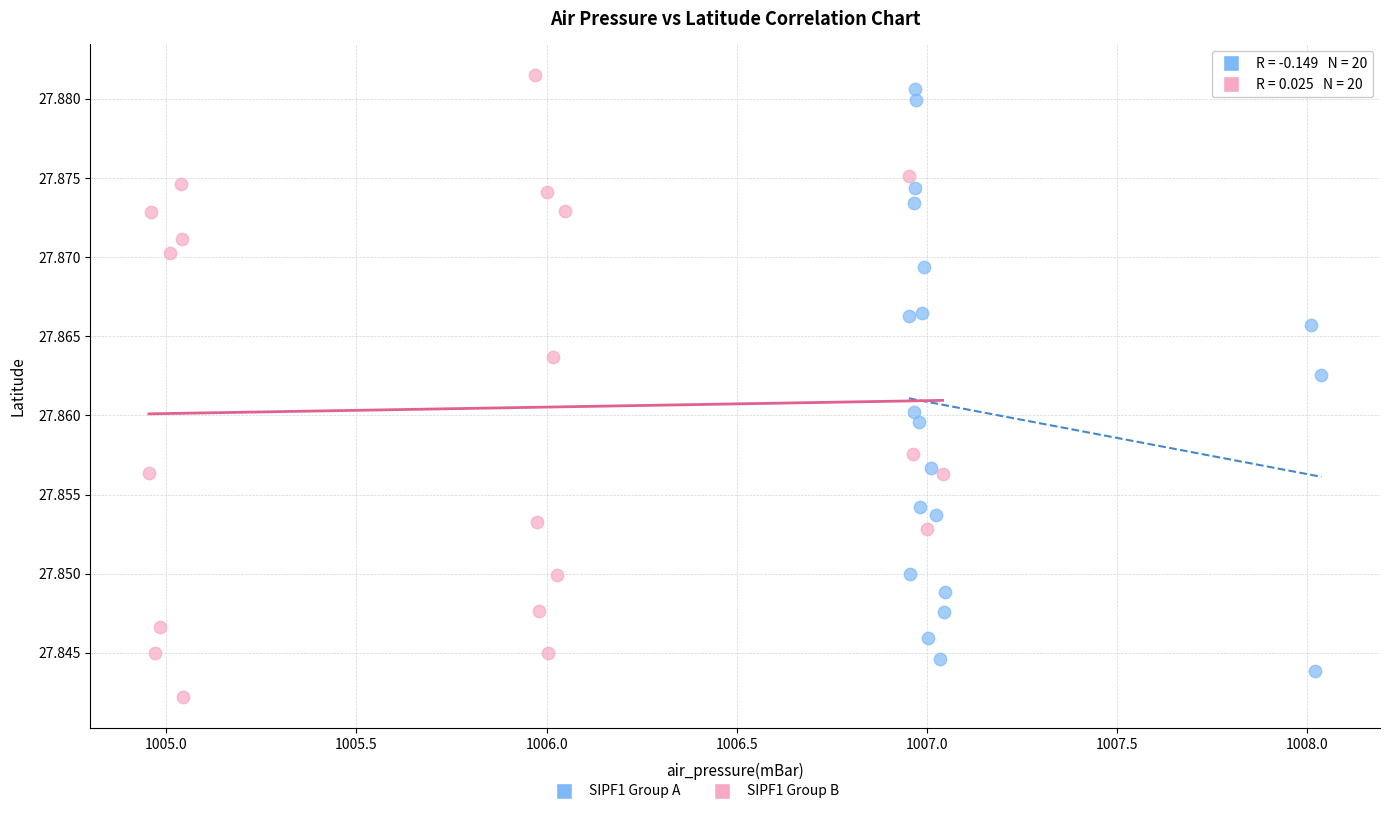

Which series has the largest Y range (max minus min)?

SIPF1 Group B